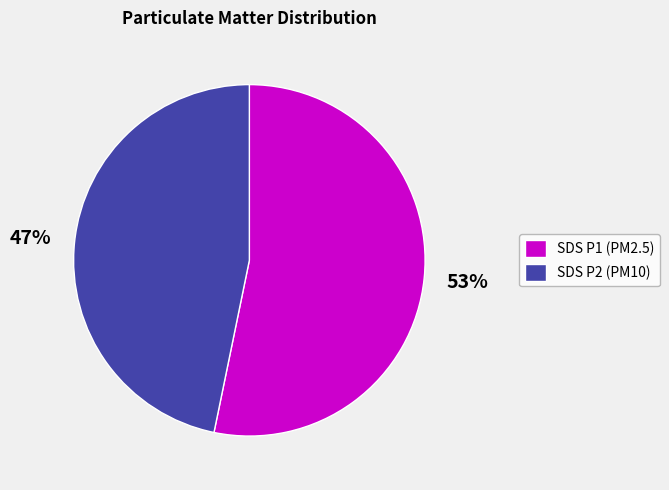

To the nearest percent, what is the average slice percentage?

50%